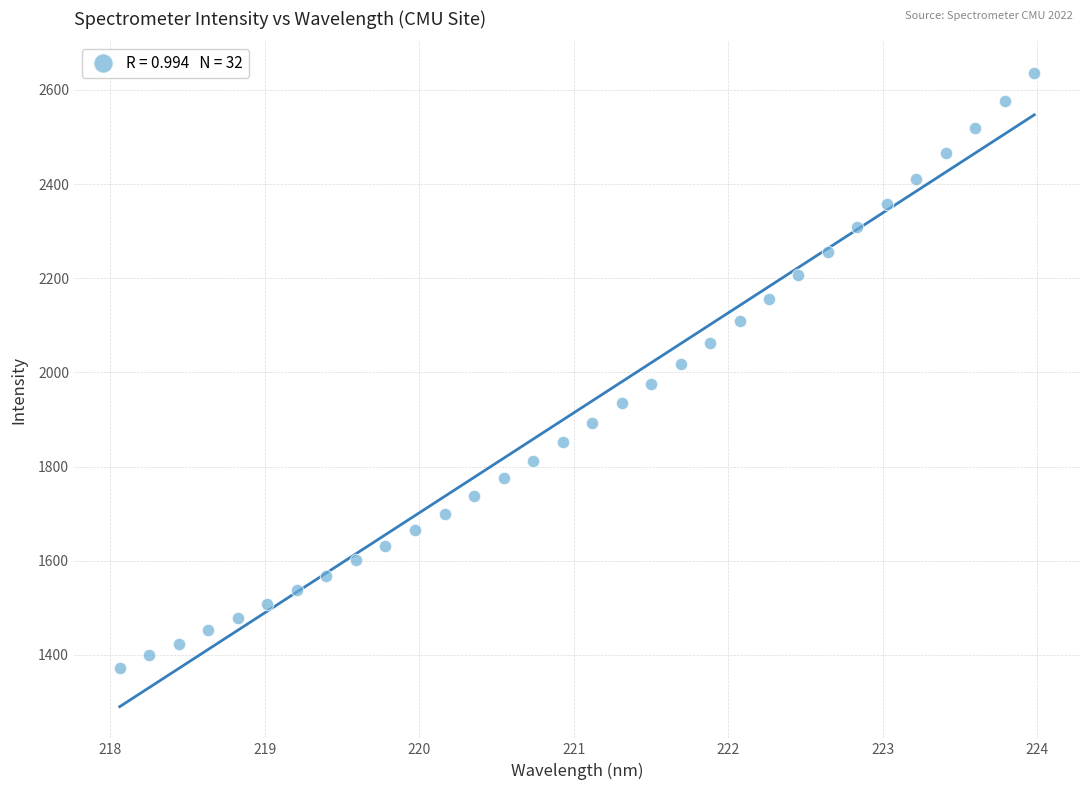

What is the range of Y values (max minus min)?

1262.5